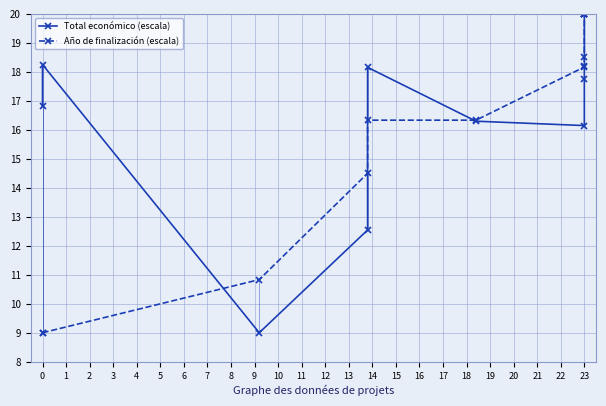

At 0, list the series in order from largest to smallest.

Total económico (escala), Año de finalización (escala)